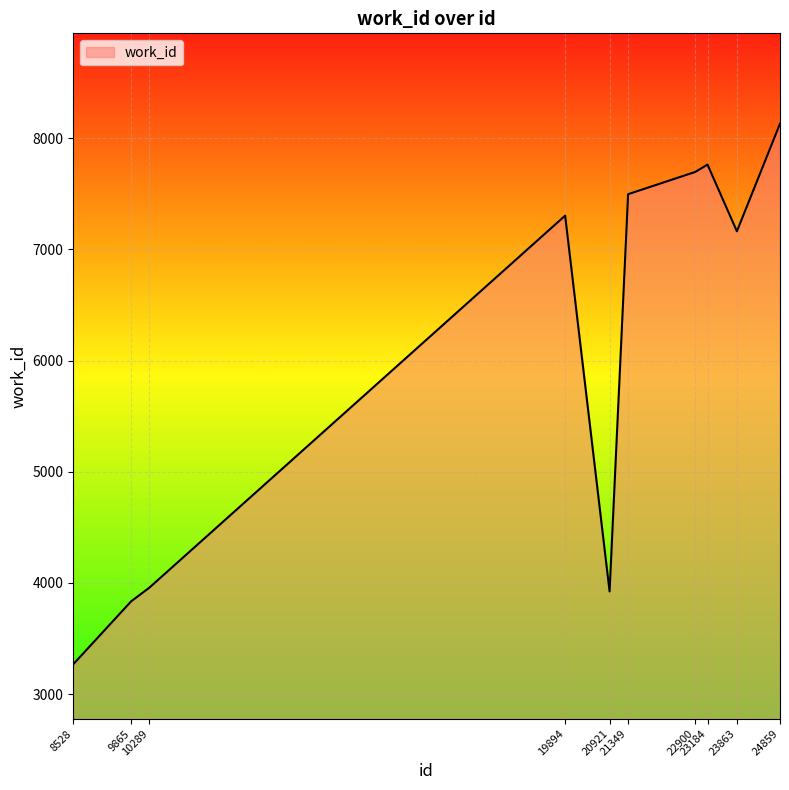

What is the average value?

6054